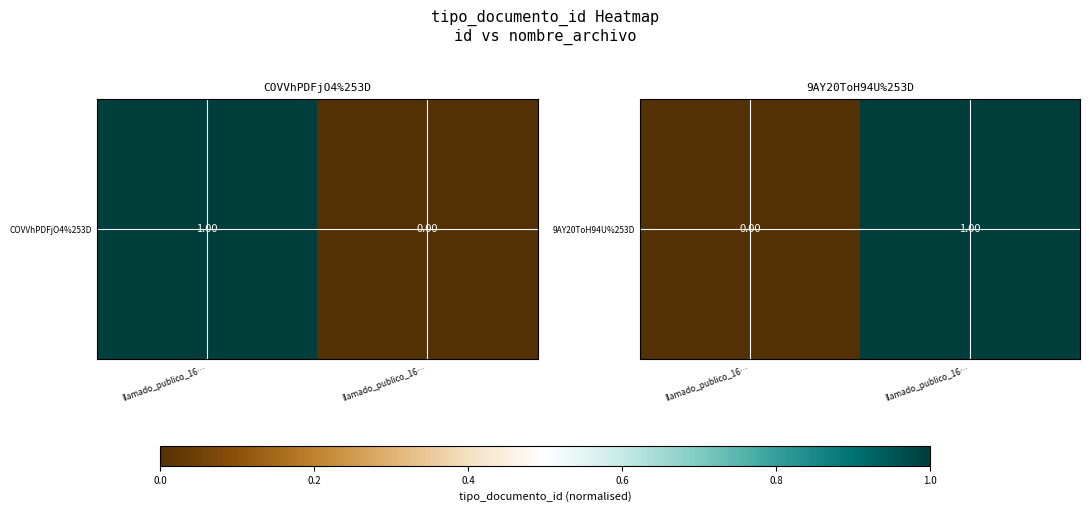

Reading right to left, list all the values displayed in this chart.

llamado_publico_16…=1	llamado_publico_16…=0